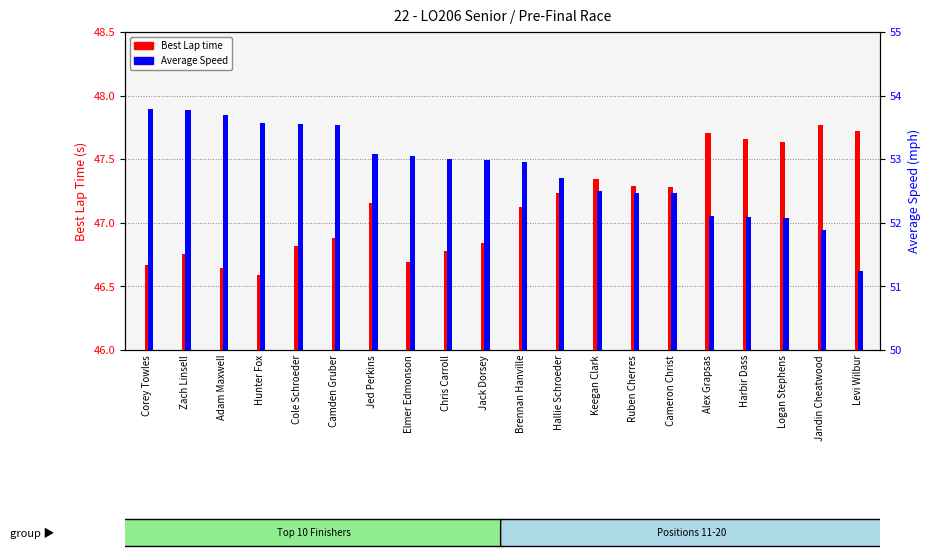

Between Elmer Edmonson and Levi Wilbur, which is larger?

Levi Wilbur